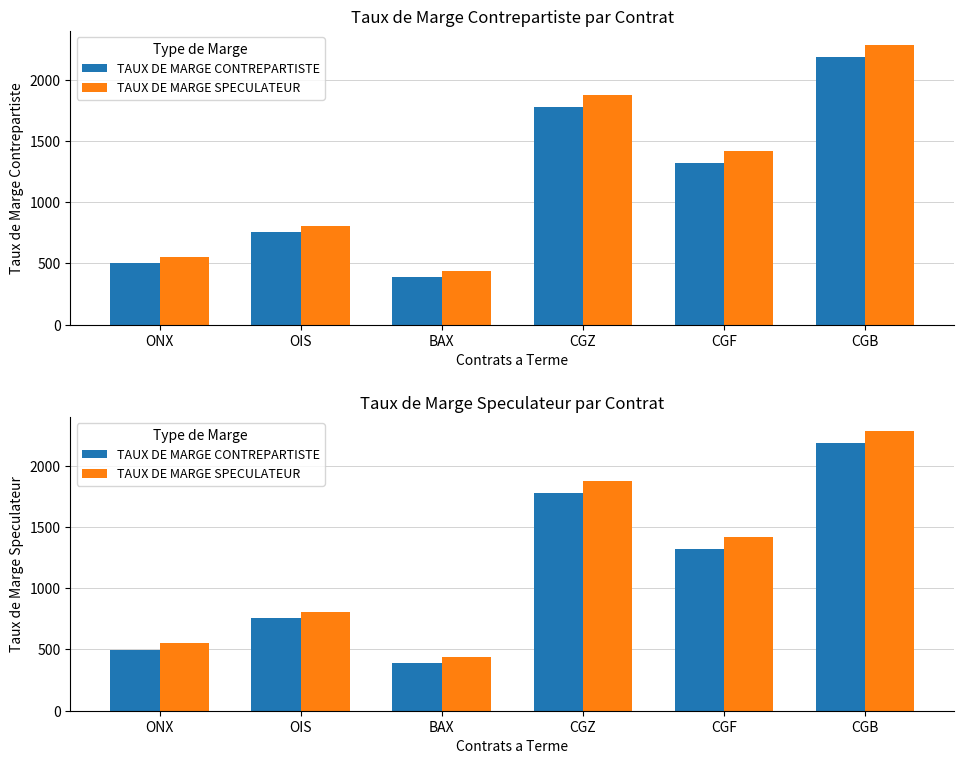

What is the average value of the TAUX DE MARGE CONTREPARTISTE series?

1154